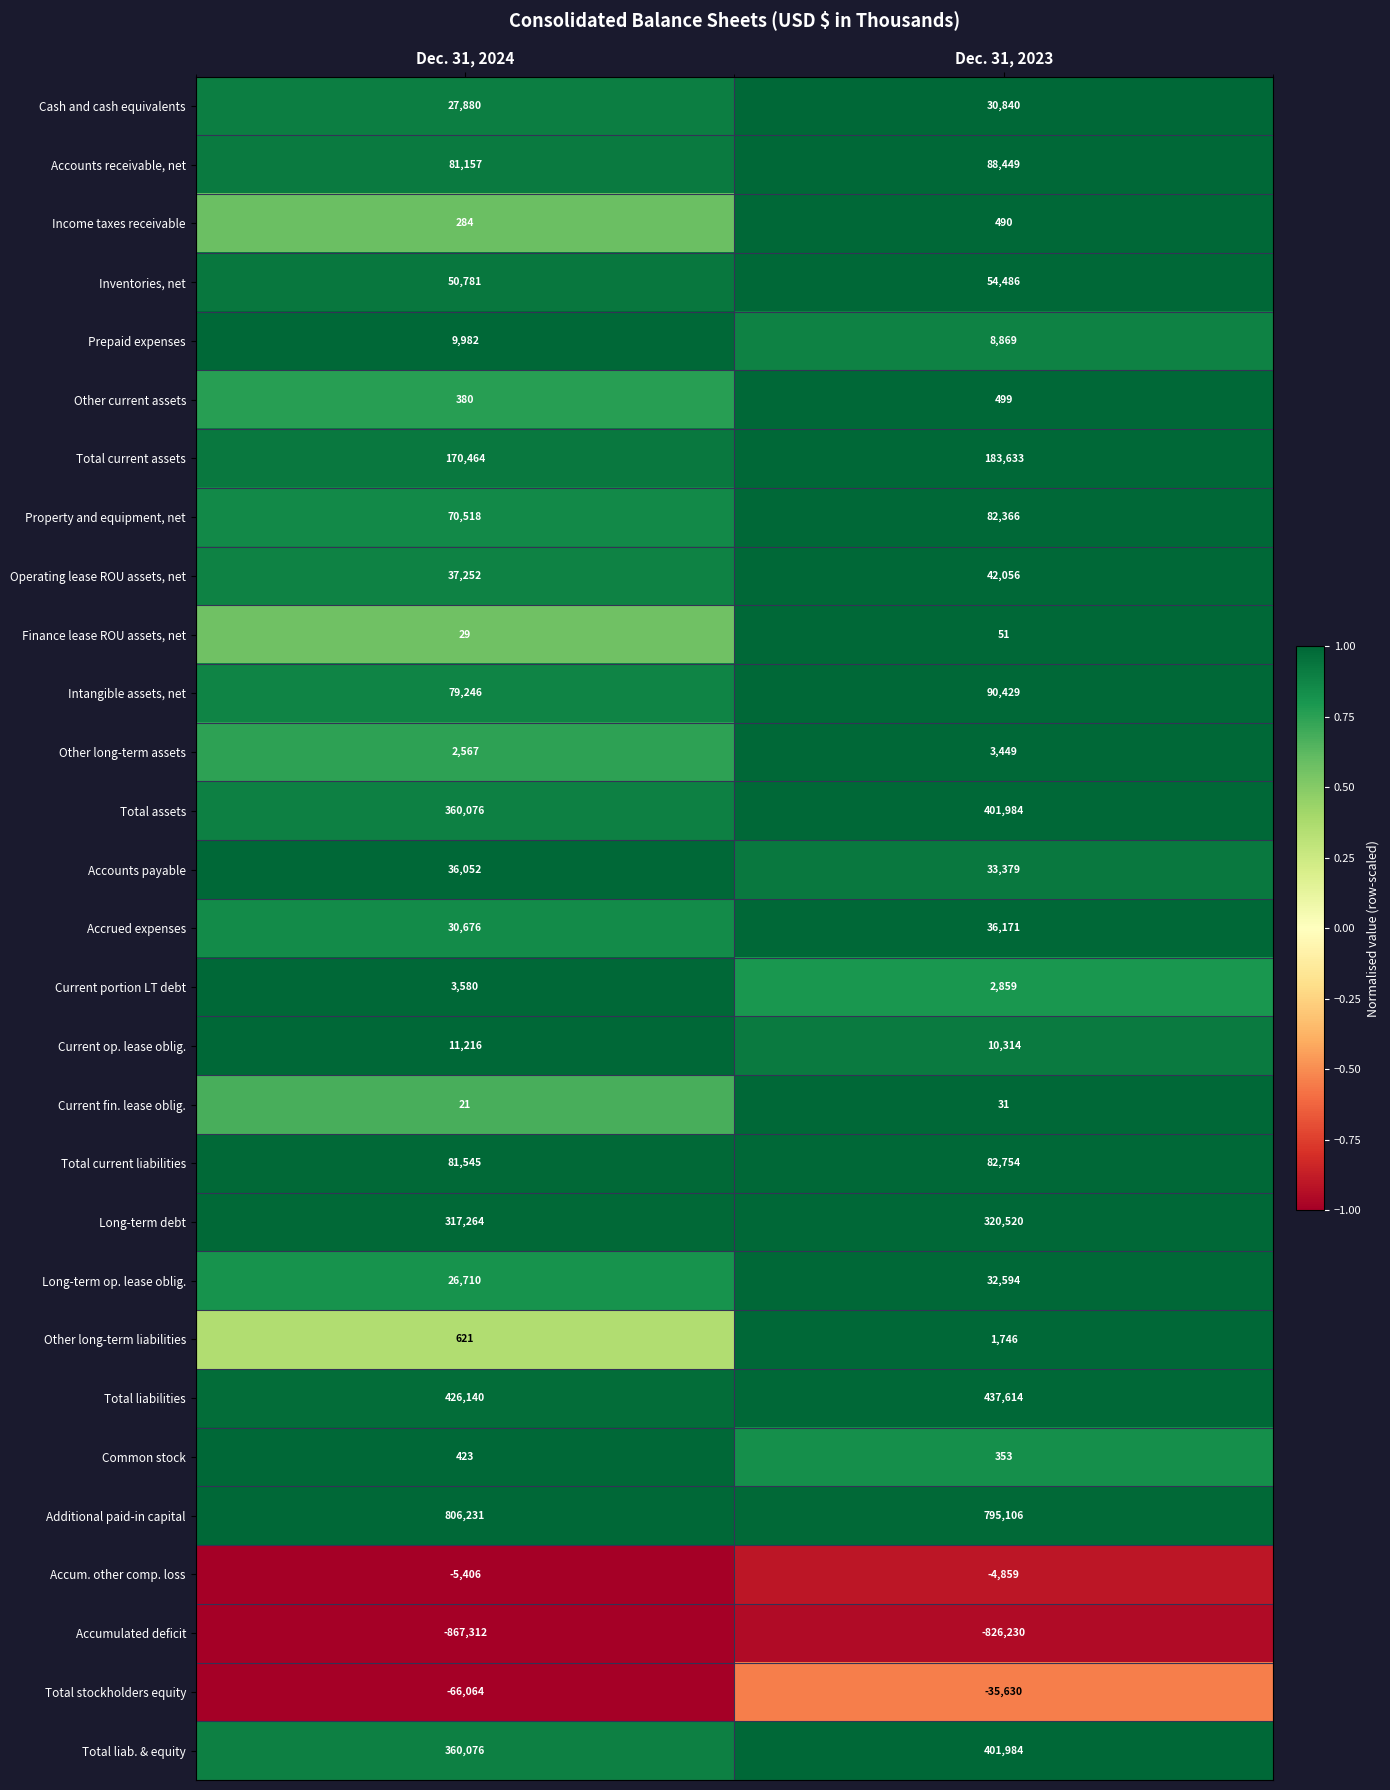

At how many categories does at least one series exceed 0?

2